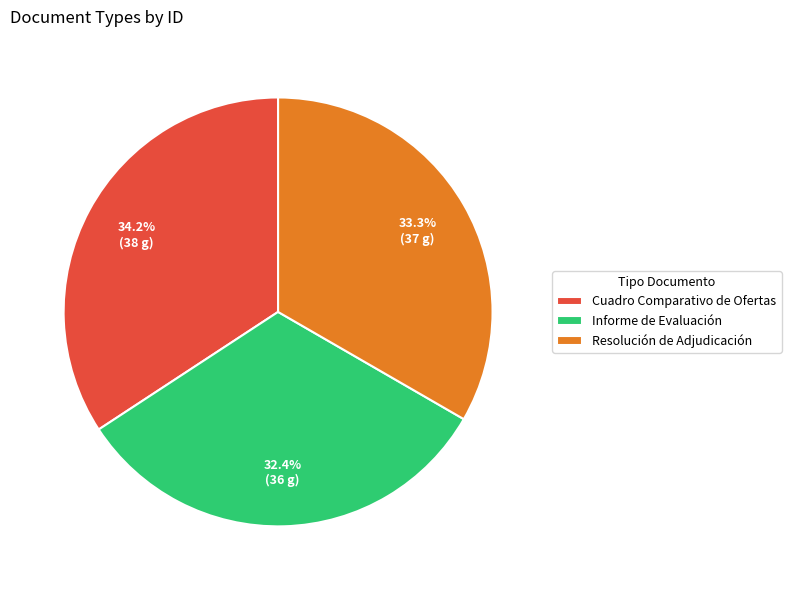

Is the sum of Resolución de Adjudicación and Cuadro Comparativo de Ofertas greater than half?

Yes